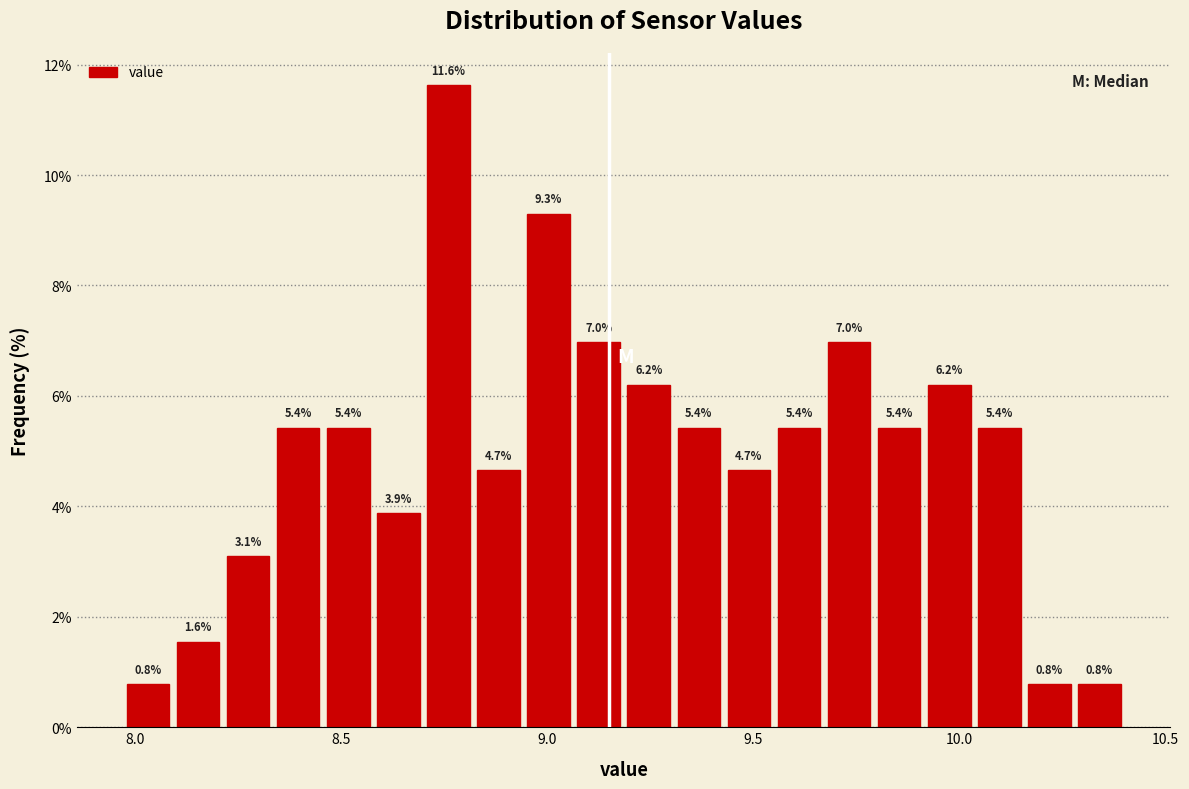

Read against the x-axis, roughly where is the centre of the tallest bar?

8.75